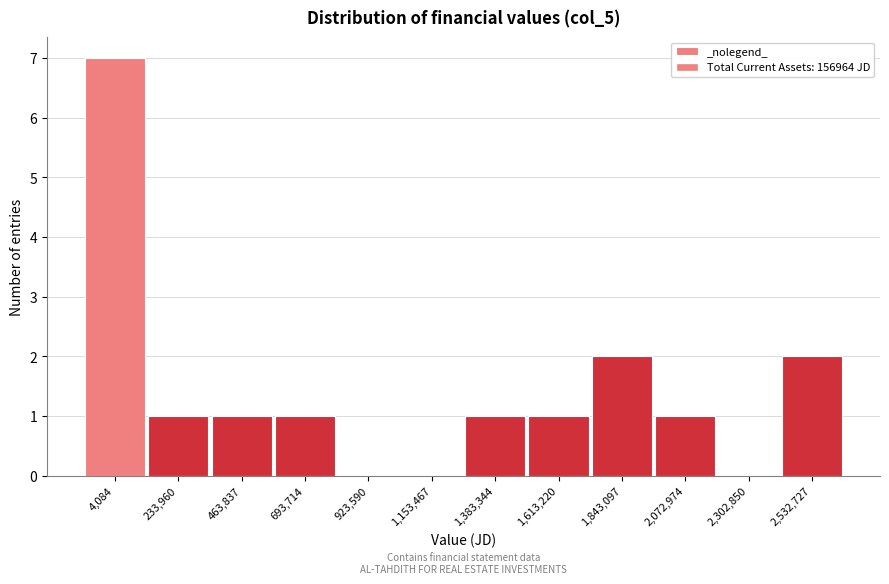

Reading left to right, list all the values displayed in this chart.

4,084=7	233,960=1	463,837=1	693,714=1	923,590=0	1,153,467=0	1,383,344=1	1,613,220=1	1,843,097=2	2,072,974=1	2,302,850=0	2,532,727=2